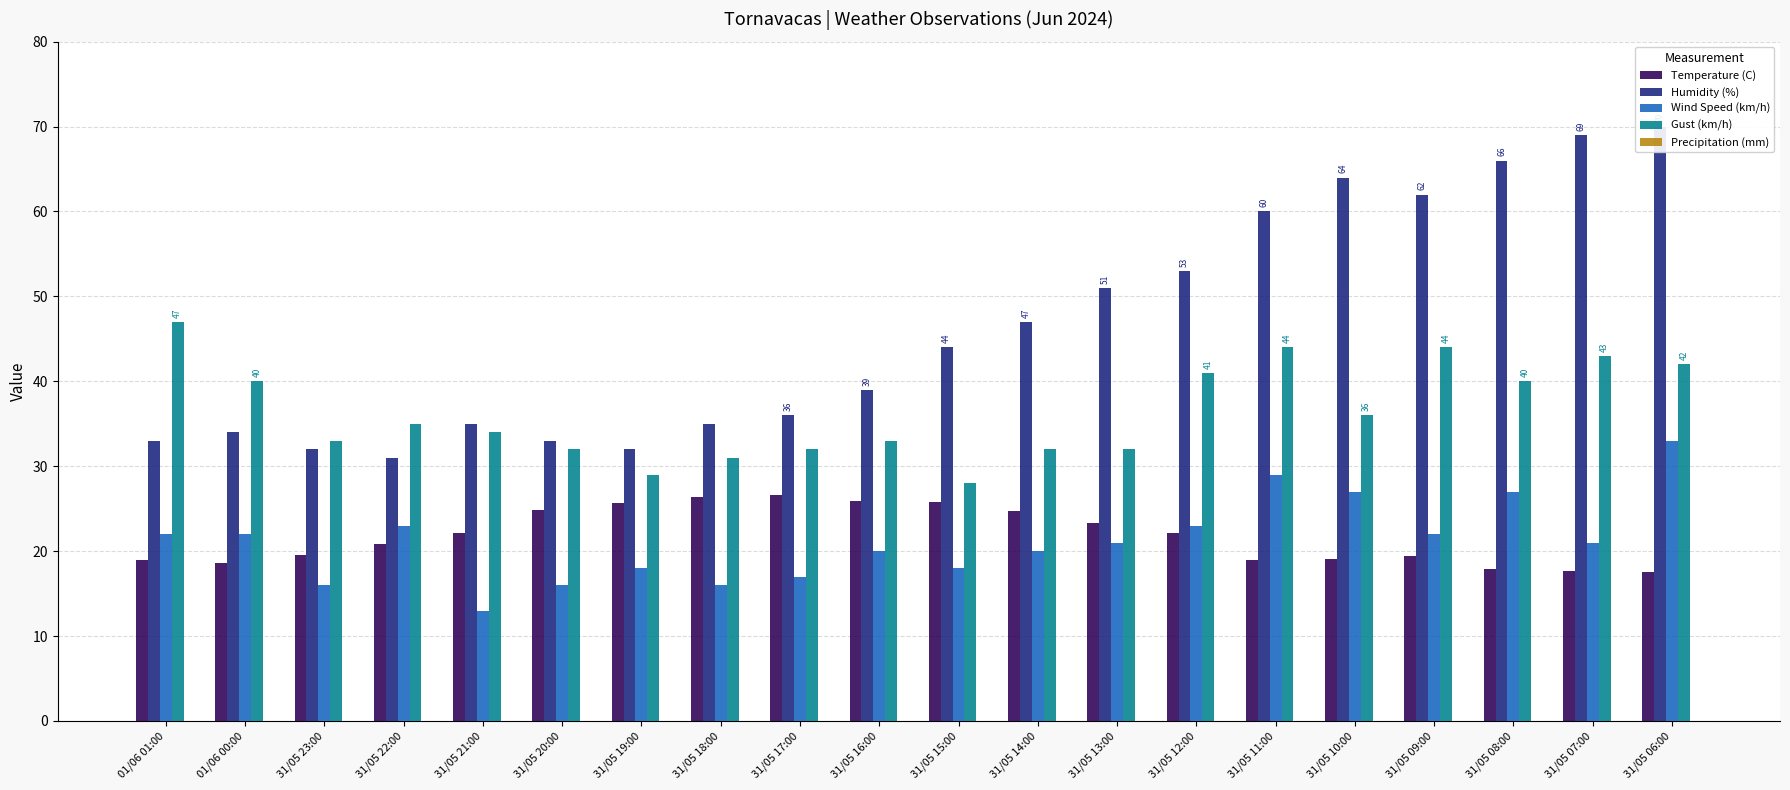

Where is Humidity (%) nearest to the value 50?

31/05 13:00